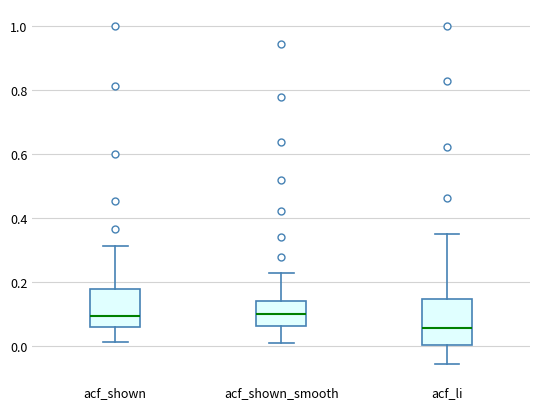

Reading left to right, read every box against the y-axis: the position of its median line, the range the box covers, and the ends of its whiskers. The values are not printed on the chart, so give them approximately, as read against the axis.

acf_shown: median 0.10, box 0.06 to 0.18, whiskers 0.02 to 0.32
acf_shown_smooth: median 0.10, box 0.06 to 0.14, whiskers 0.00 to 0.22
acf_li: median 0.06, box 0.00 to 0.14, whiskers -0.06 to 0.36